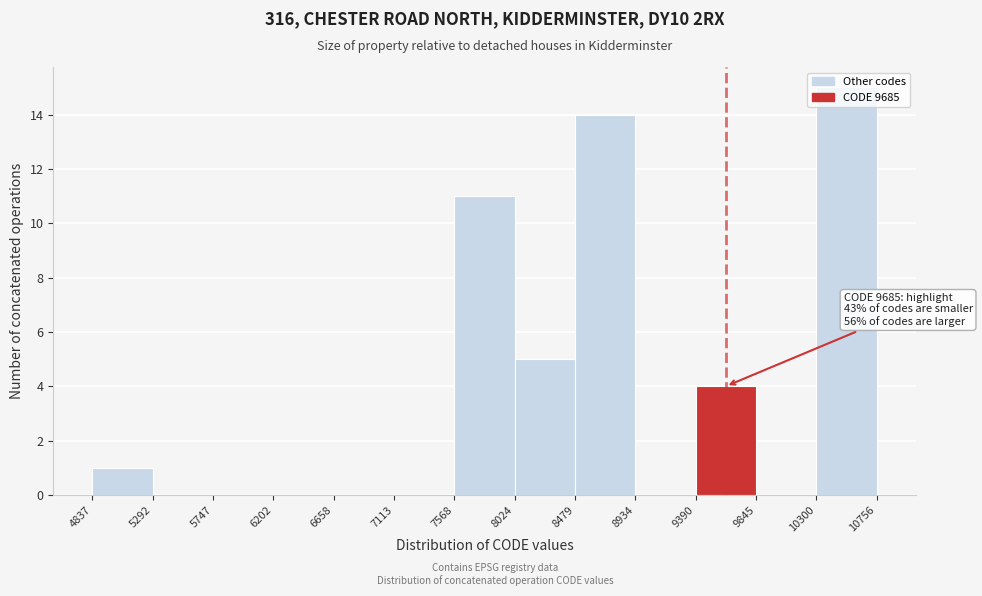

Which range on the x-axis has the tallest bar?

10300 to 10756